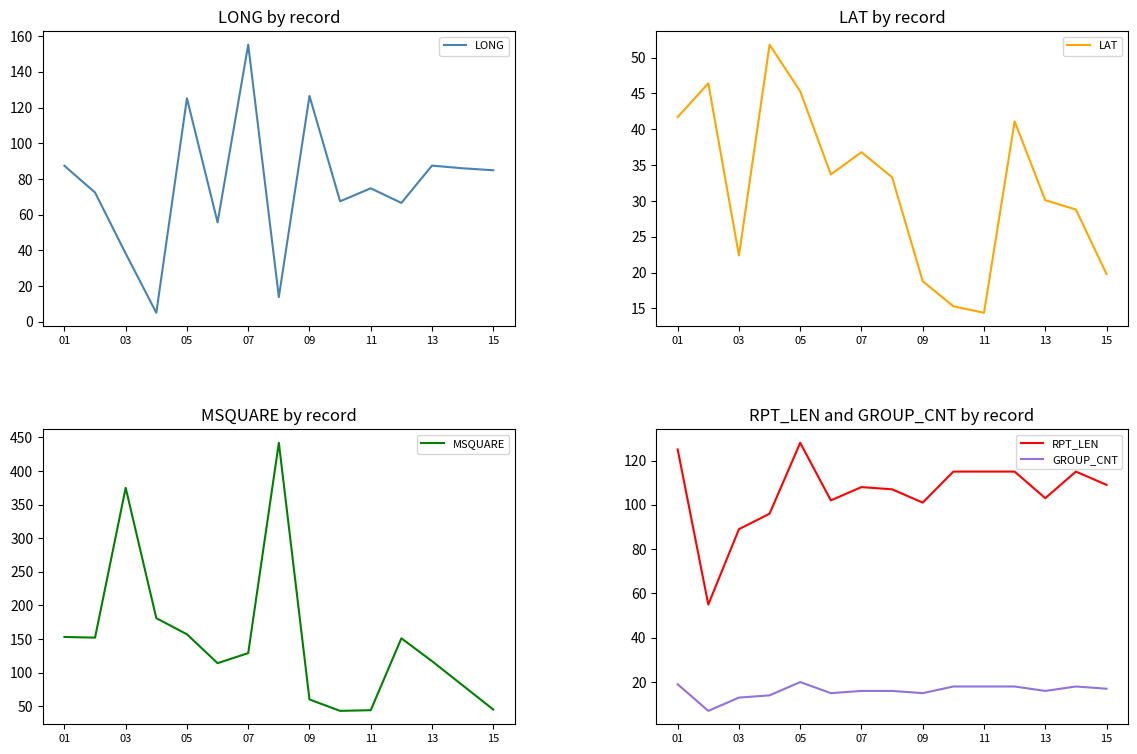

How many interior local peaks does the MSQUARE series have?

3